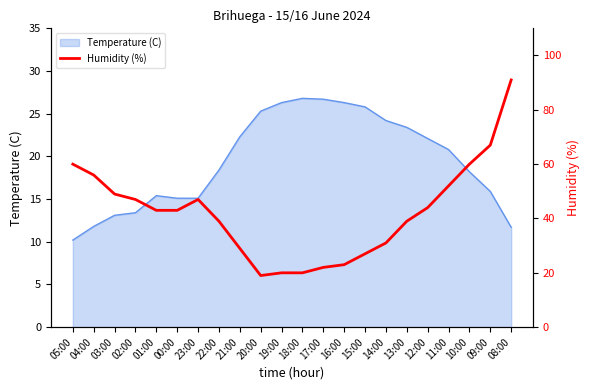

The value at 08:00 is 91. True or false?

True